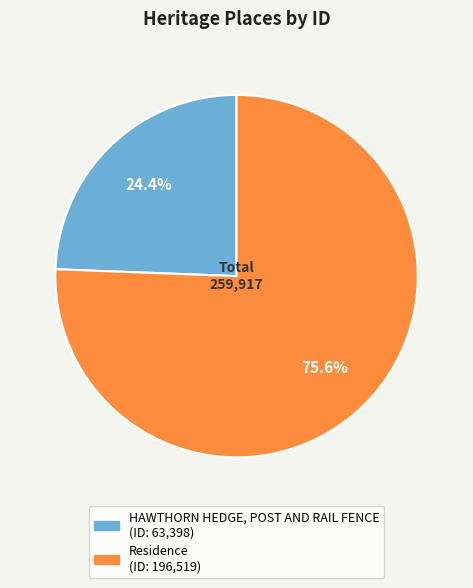

Between Residence and HAWTHORN HEDGE, POST AND RAIL FENCE, which is larger?

Residence